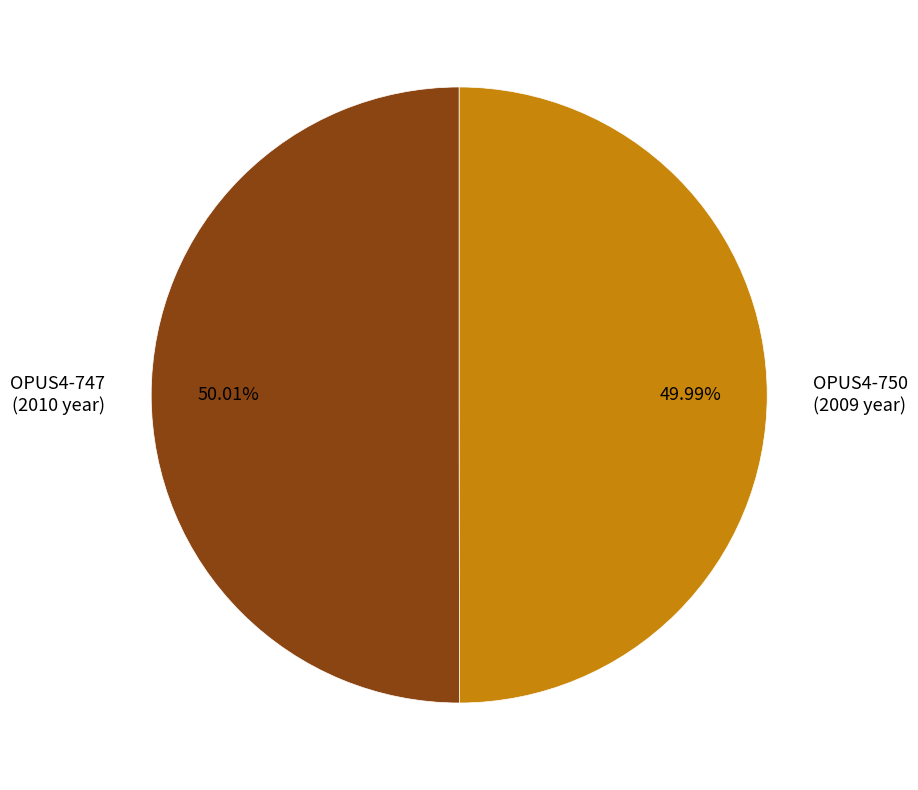

True or false: OPUS4-750 accounts for 56% of the total.

False